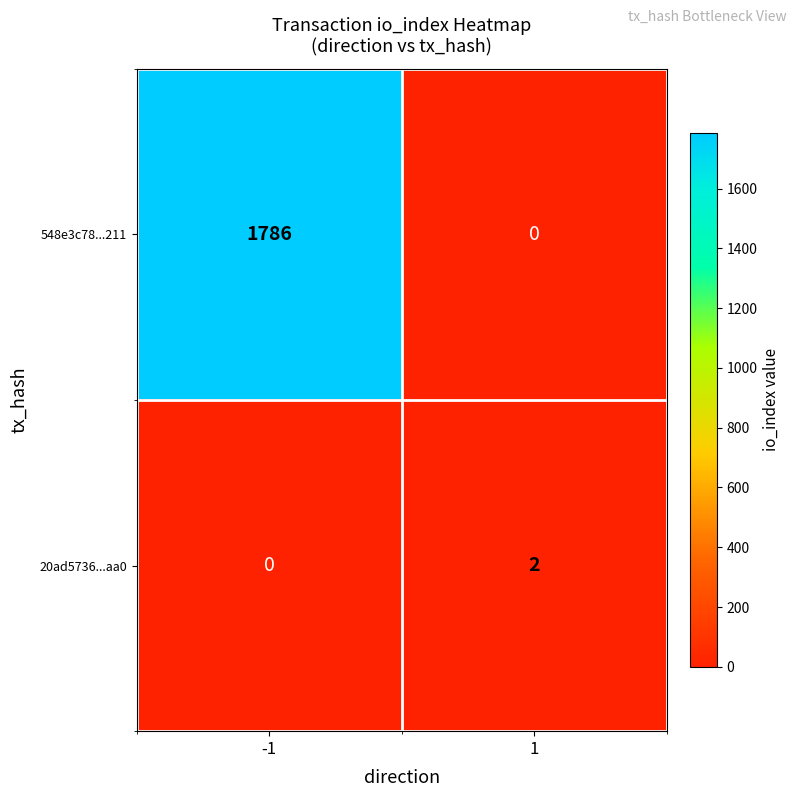

At how many categories does at least one series exceed 134?

1